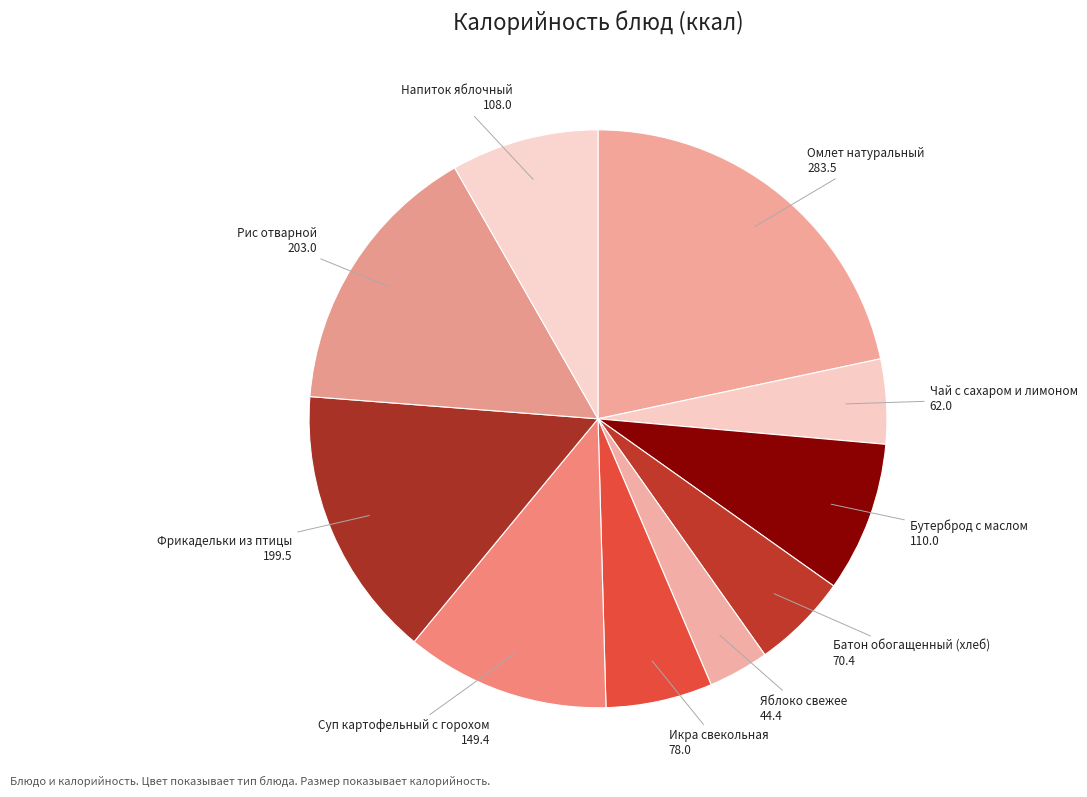

Is there any slice that represents more than half of the pie?

No